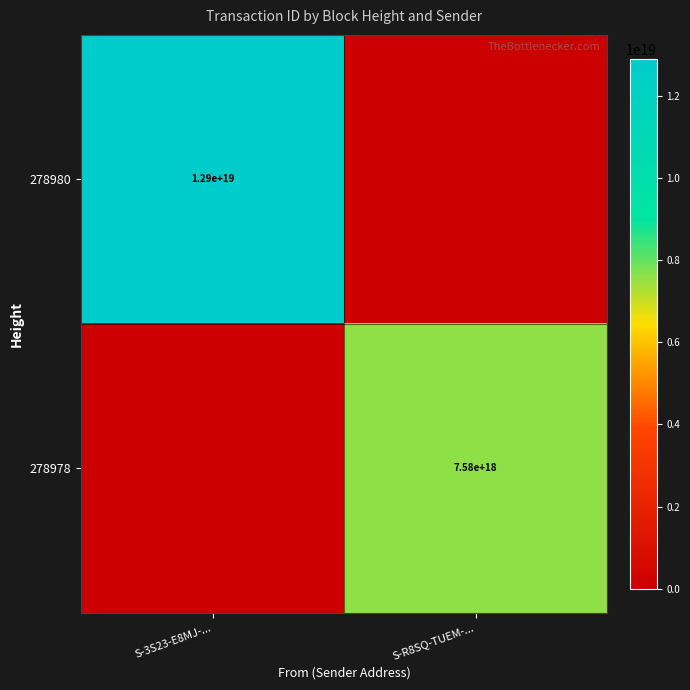

Is it true that 278978 equals 7580000000000000000 at S-R8SQ-TUEM-...?

True